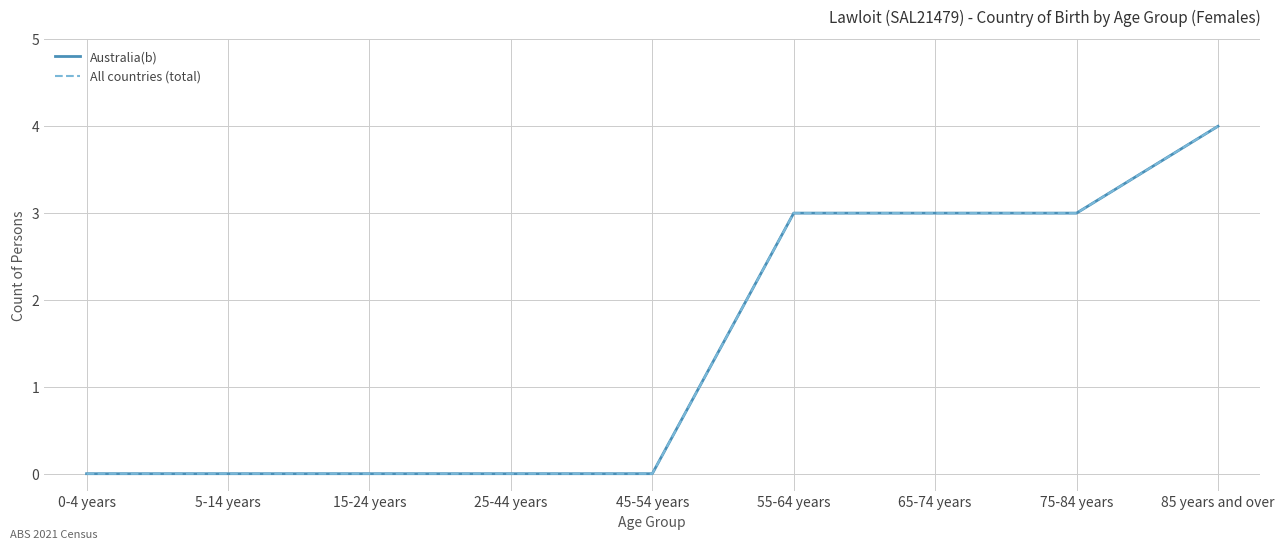

What value does the Australia(b) series have at 65-74 years?

3